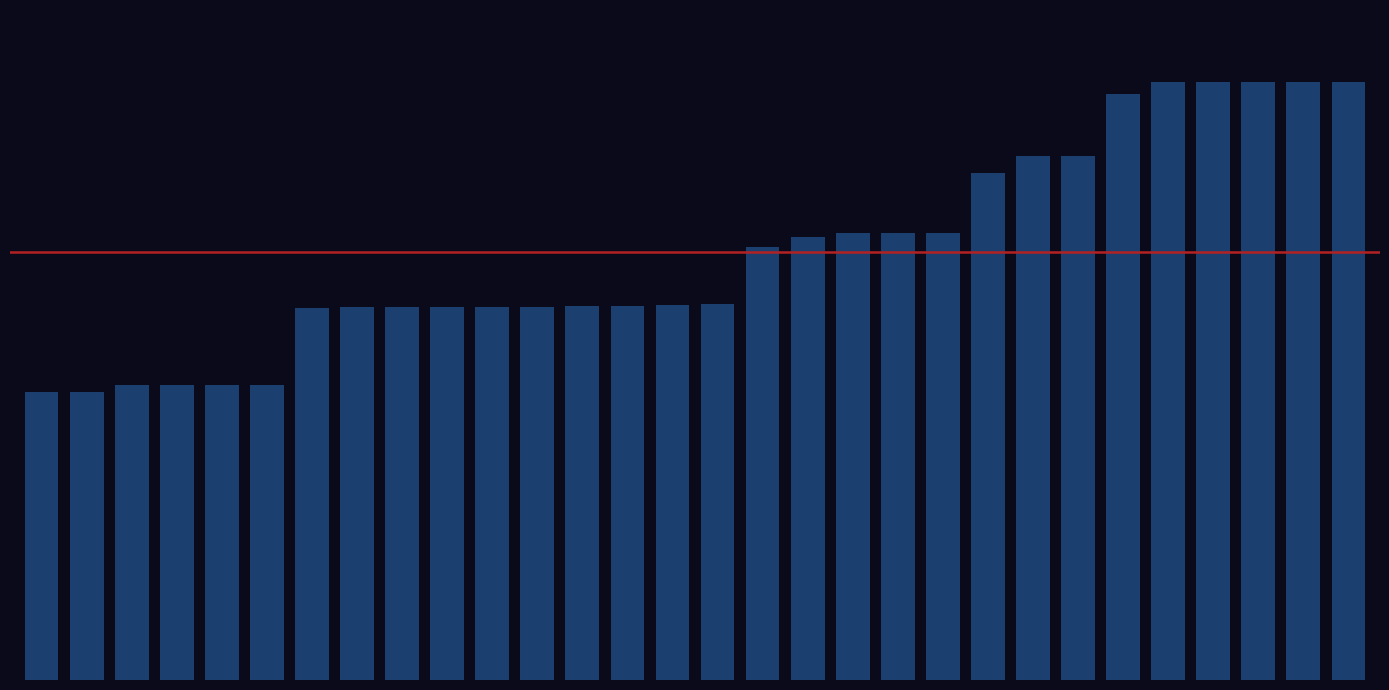

Are the bars horizontal?

No